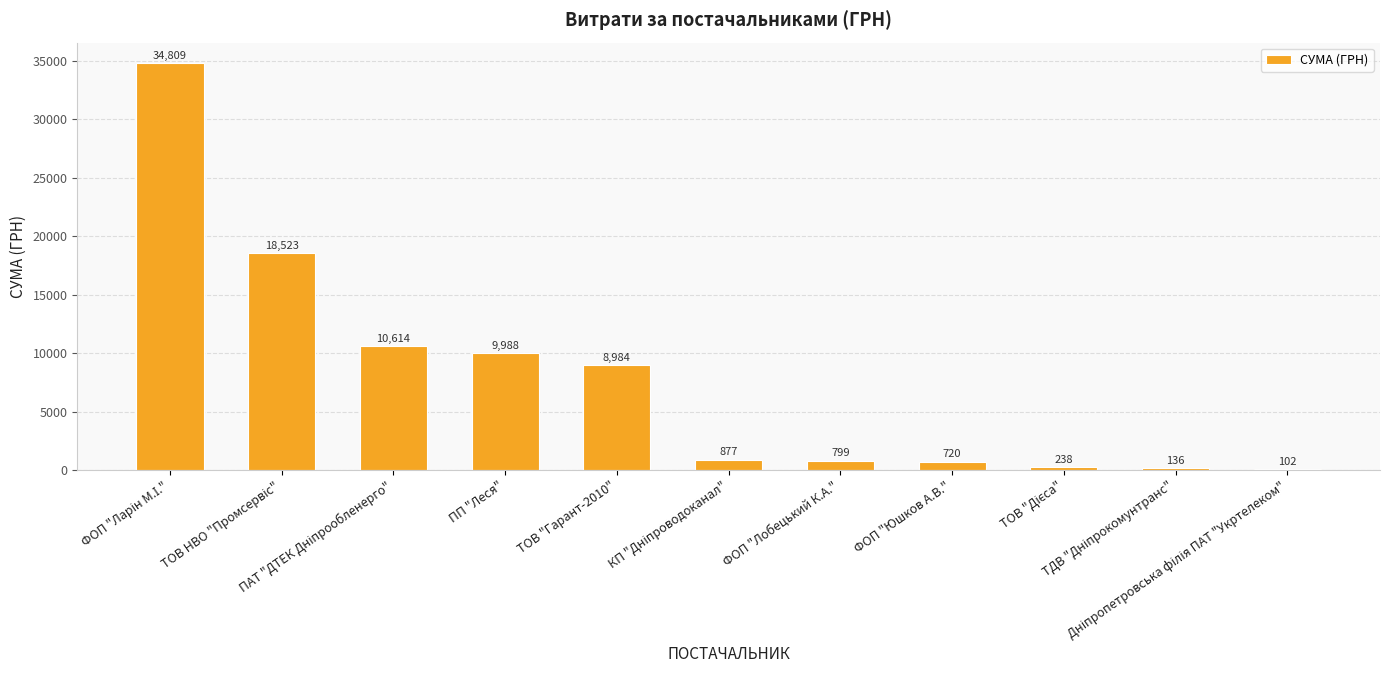

What is the maximum value shown in the chart?

34809.5